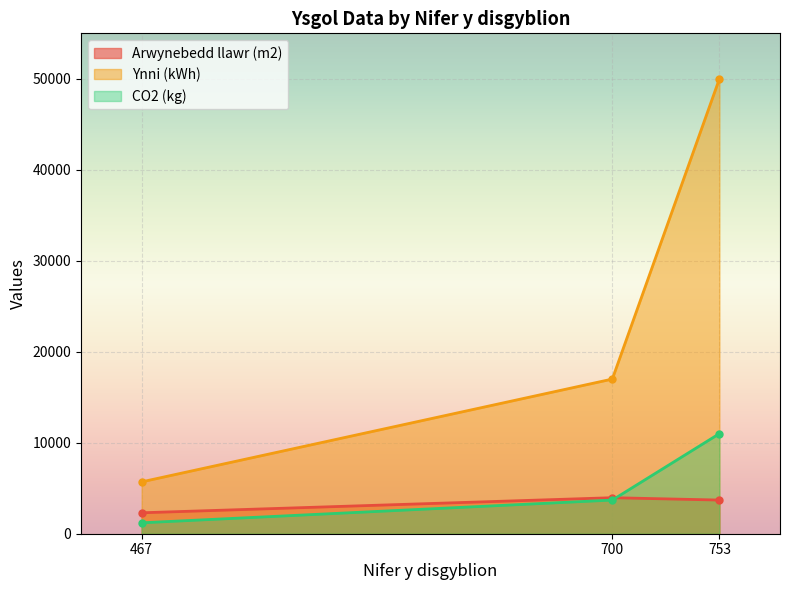

Rank the categories by Arwynebedd llawr (m2) value from highest to lowest.

700, 753, 467